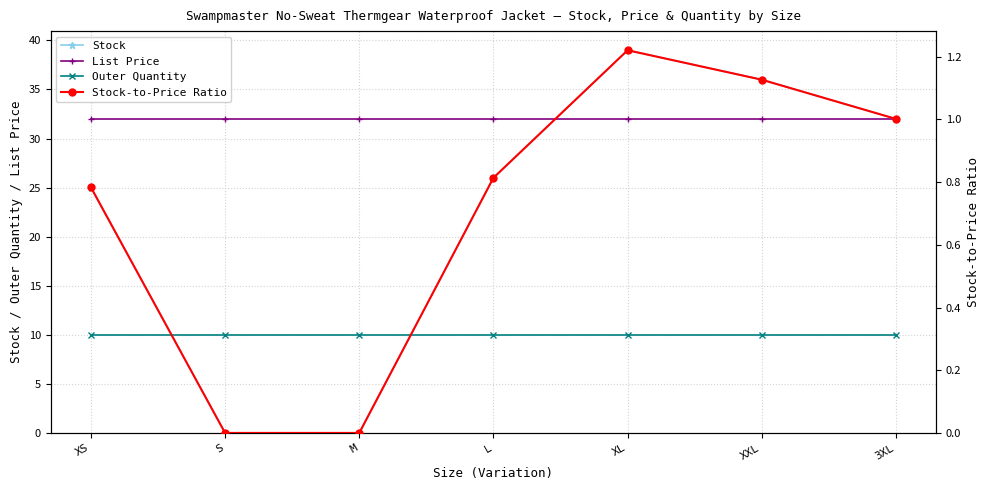

What position from the right is XL?

3